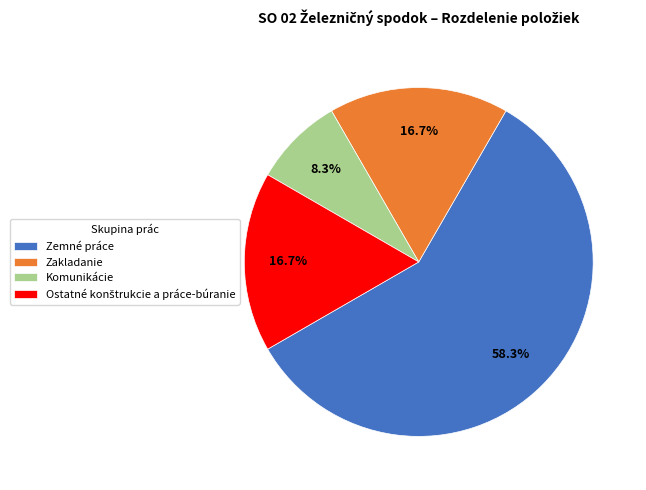

How much of the chart is everything except Zemné práce?

41.7%